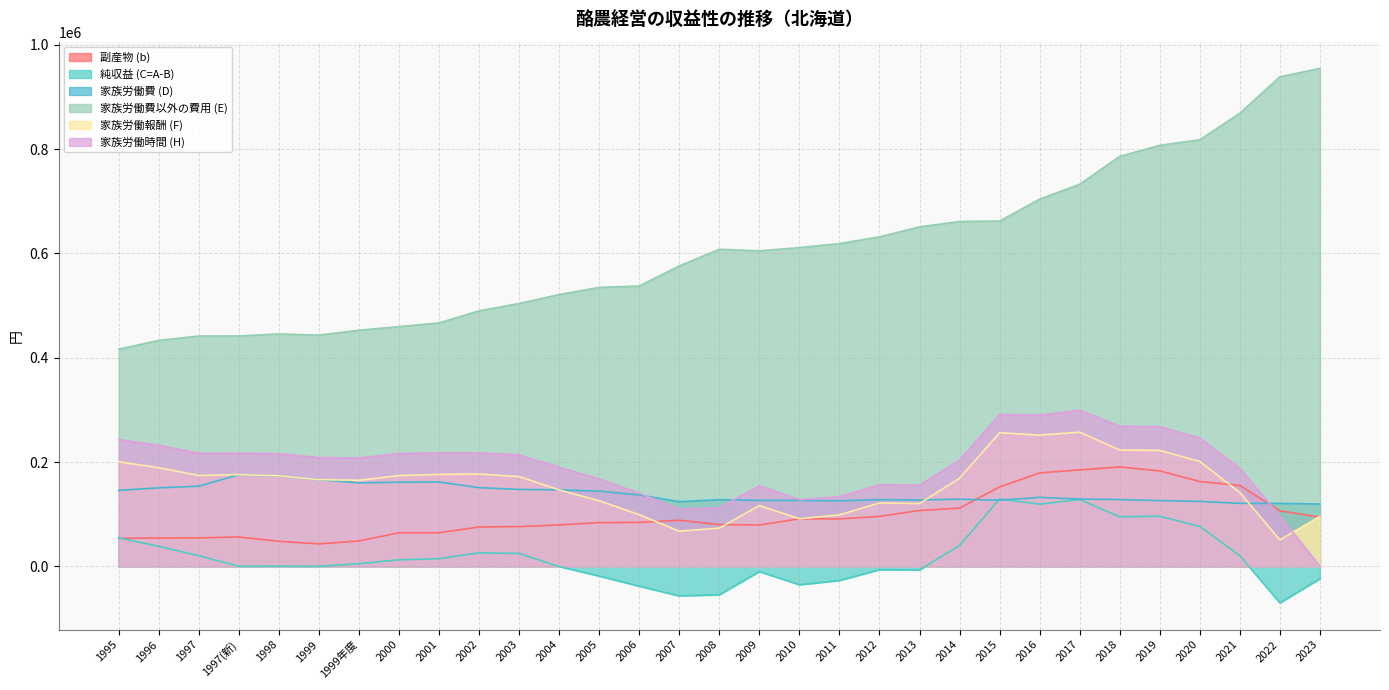

Does the chart display data point markers on the line(s)?

No